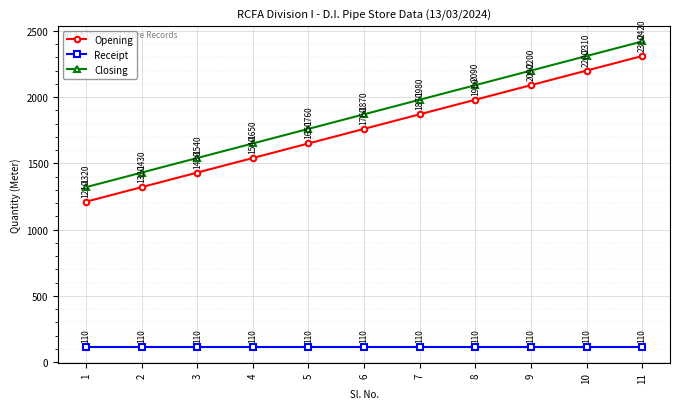

True or false: Closing and Receipt cross at least once.

False